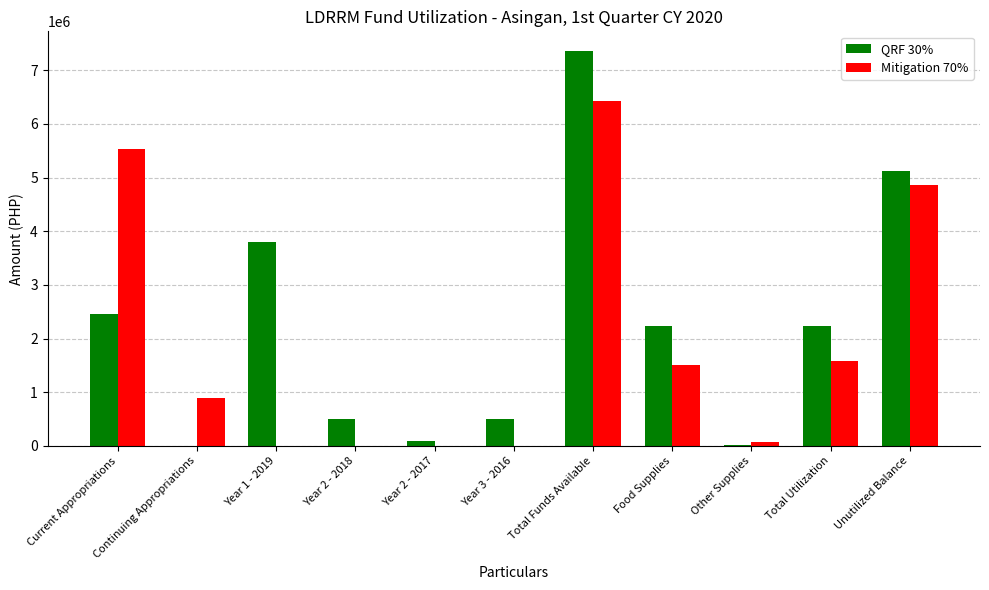

Which series has the largest range (max minus min)?

QRF 30%